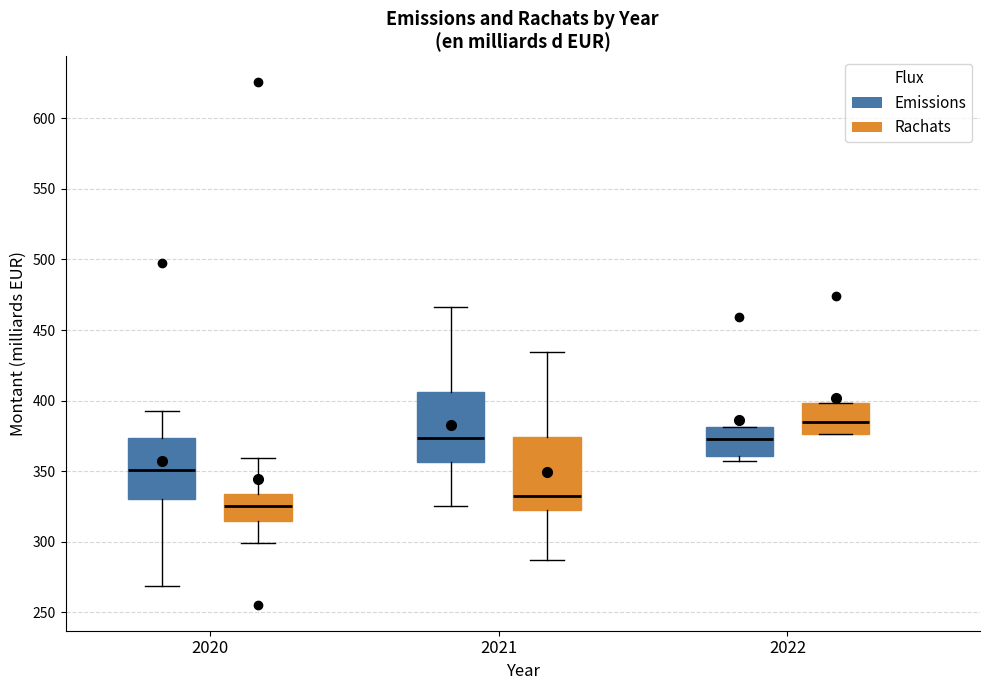

Where is the lower edge of the box for 2020 (Rachats) on the y-axis? The values are not printed on the chart, so give them approximately, as read against the axis.

315